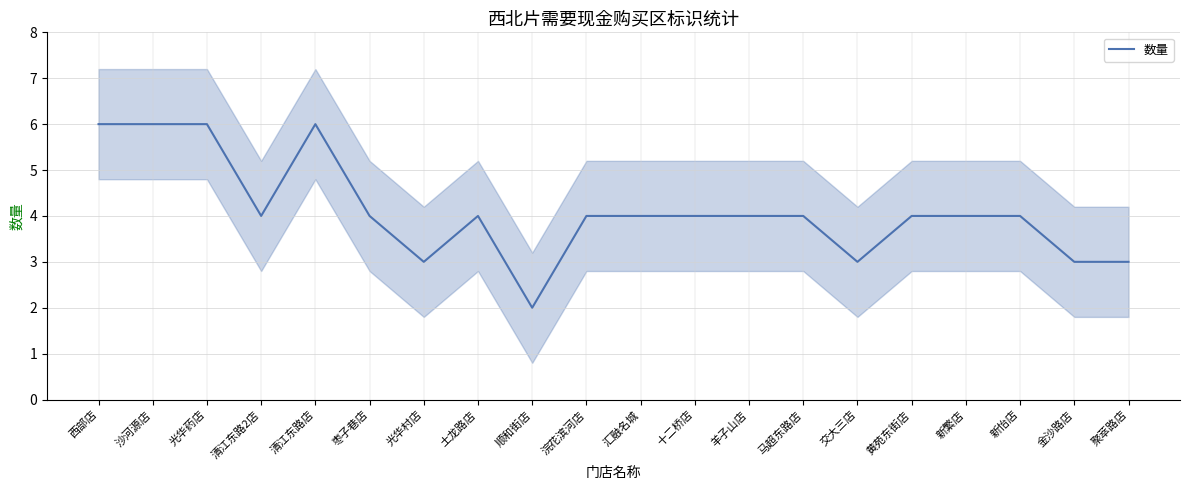

Where is the data nearest to the value 4?

清江东路2店